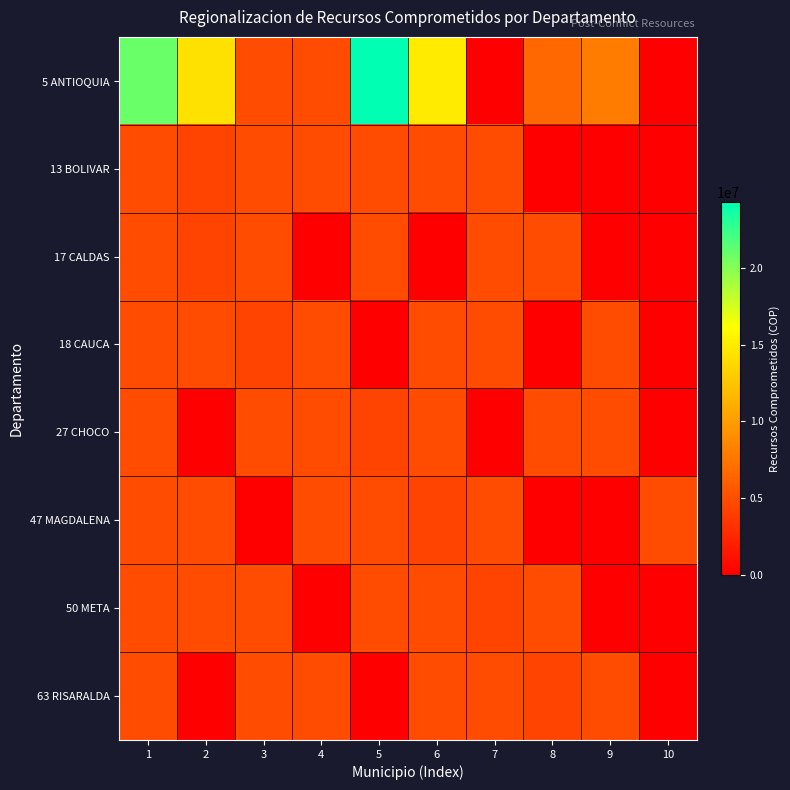

Which series has the largest total across all categories?

5 ANTIOQUIA